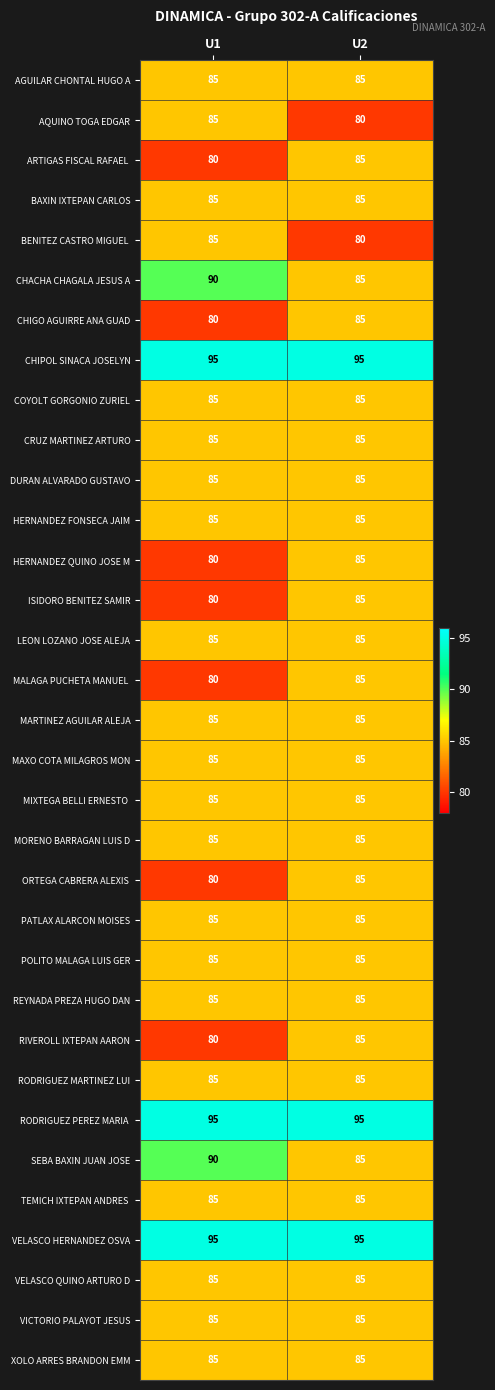

What is the difference between the highest and lowest values at U1?

15